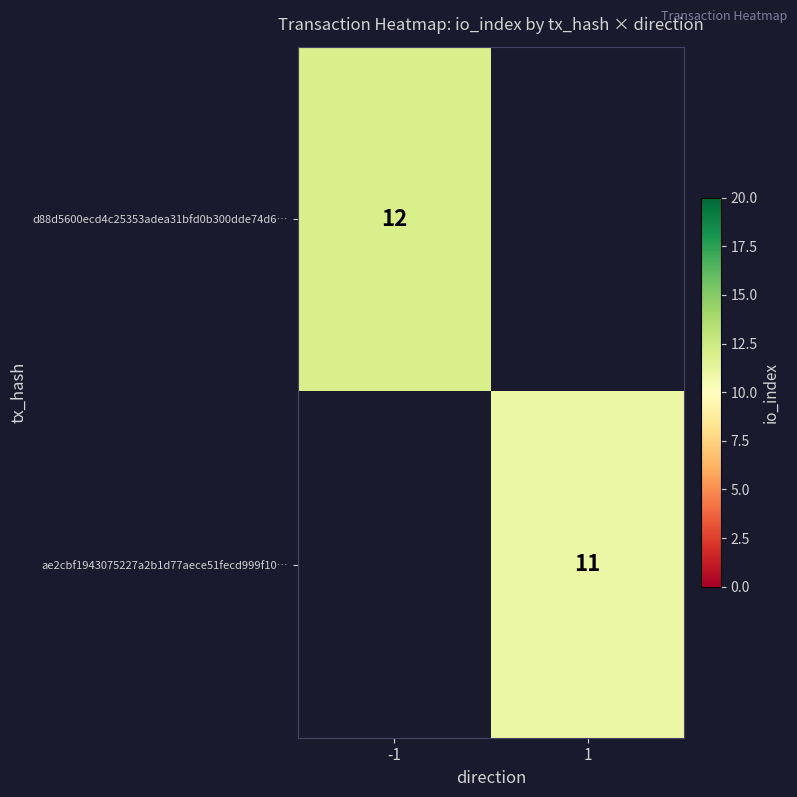

True or false: d88d5600ecd4c25353adea31bfd0b300dde74d6… has a value of 12 at -1.

True